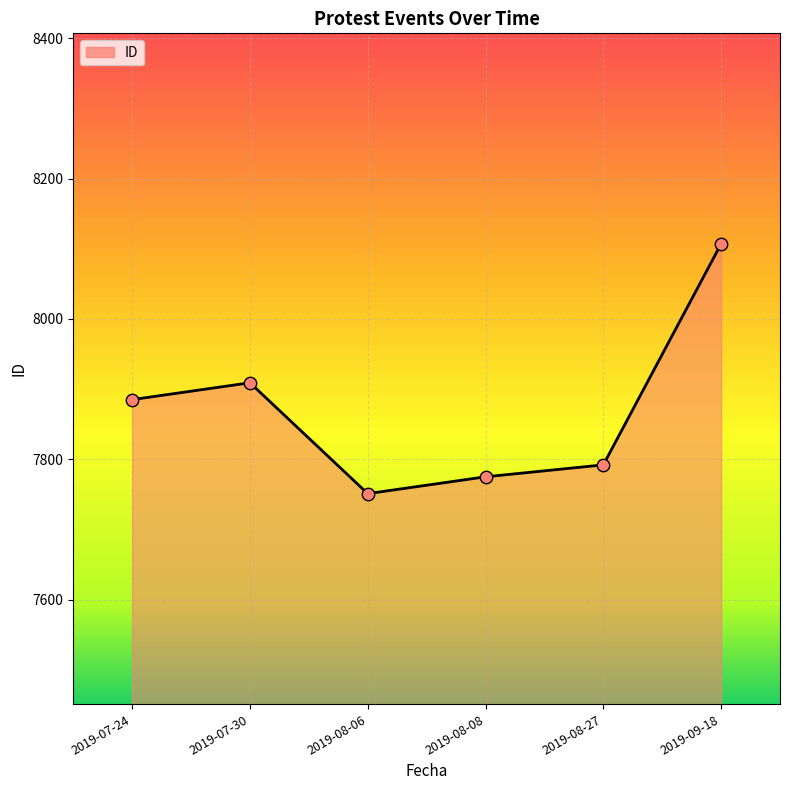

What is the ratio of the value at 2019-08-27 to the value at 2019-07-24?

1.0